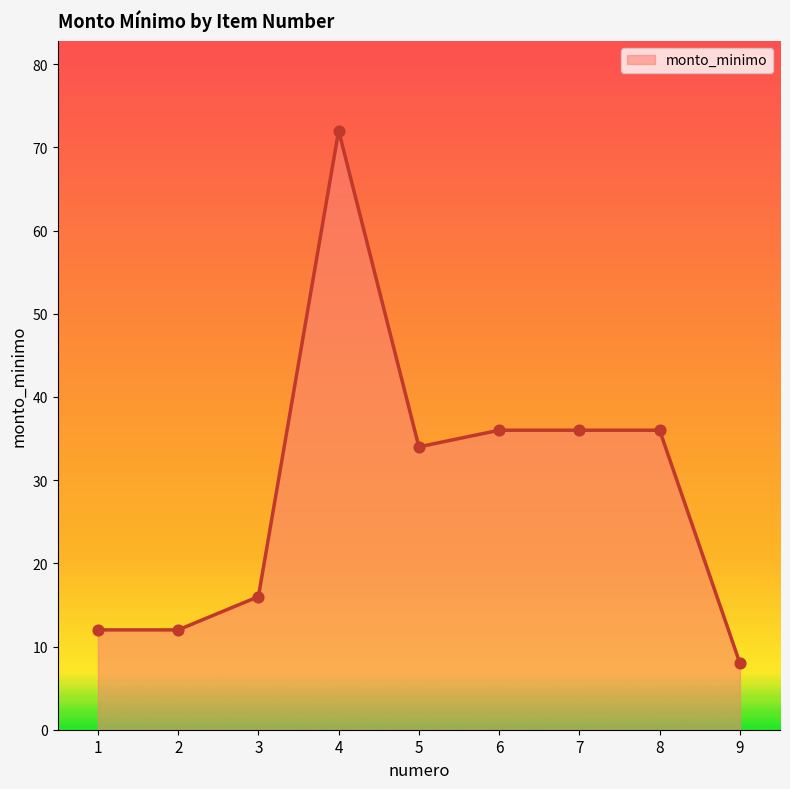

What is the change in value from 5 to 7?

+2